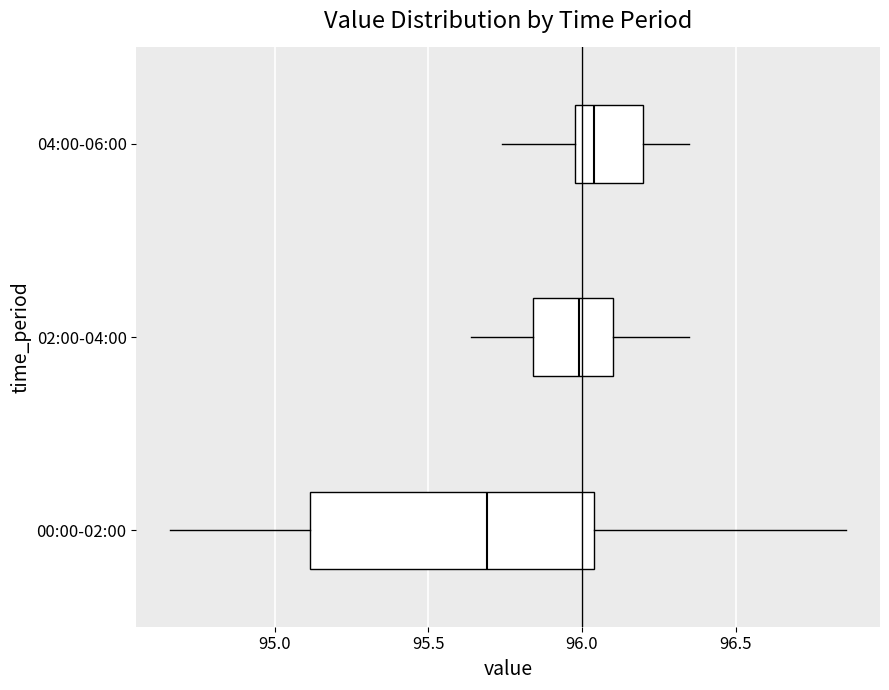

Reading bottom to top, transcribe this box plot: for each box, give where its median line is, the range the box spans, and where its two whiskers end, as read against the x-axis. The values are not printed on the chart, so give them approximately, as read against the axis.

00:00-02:00: median 95.70, box 95.10 to 96.05, whiskers 94.65 to 96.85
02:00-04:00: median 96.00, box 95.85 to 96.10, whiskers 95.65 to 96.35
04:00-06:00: median 96.05, box 96.00 to 96.20, whiskers 95.75 to 96.35